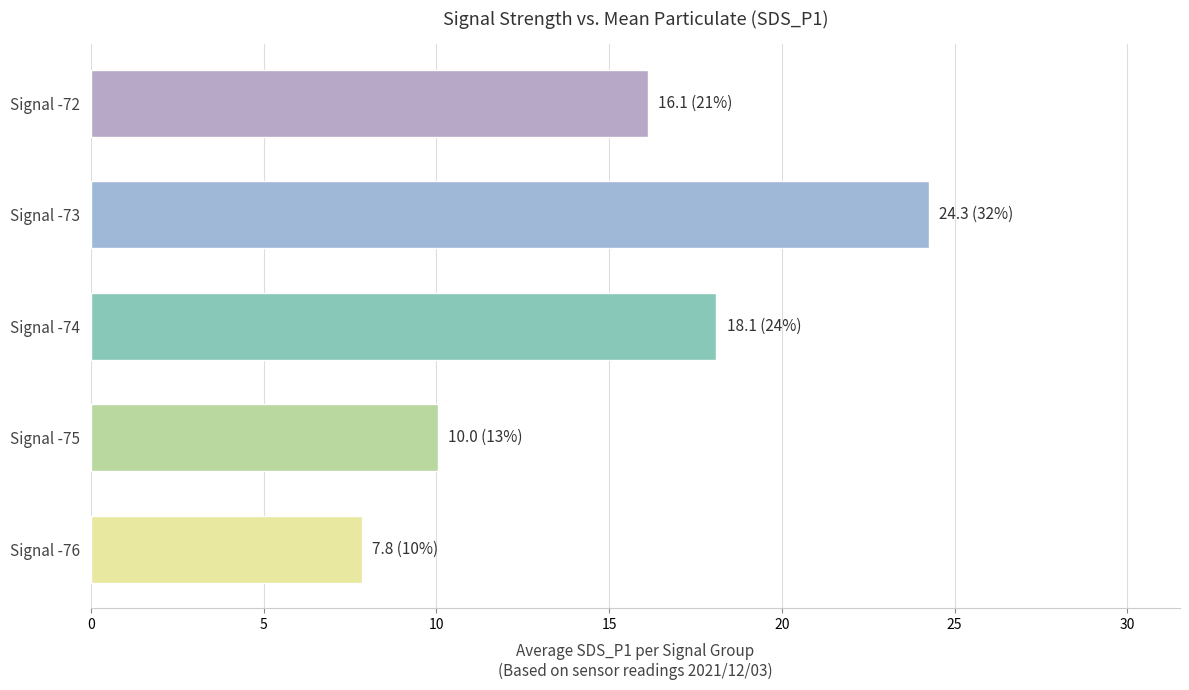

List the labels in order of value, smallest first.

Signal -76, Signal -75, Signal -72, Signal -74, Signal -73